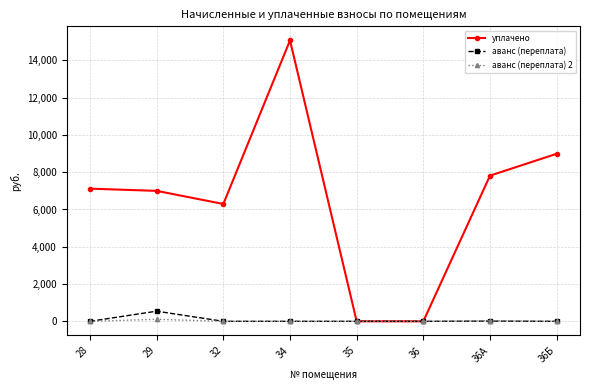

What position from the right is 35?

4